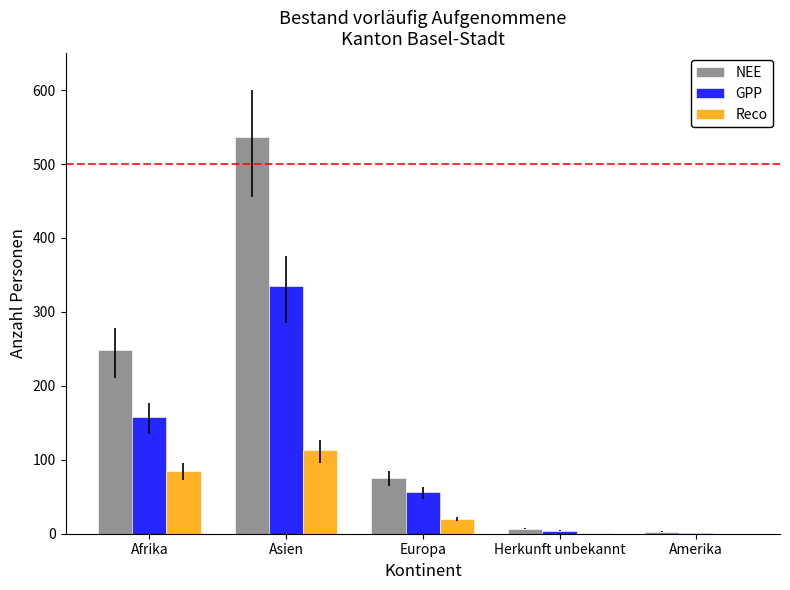

The Reco series shows 39 at Amerika. True or false?

False